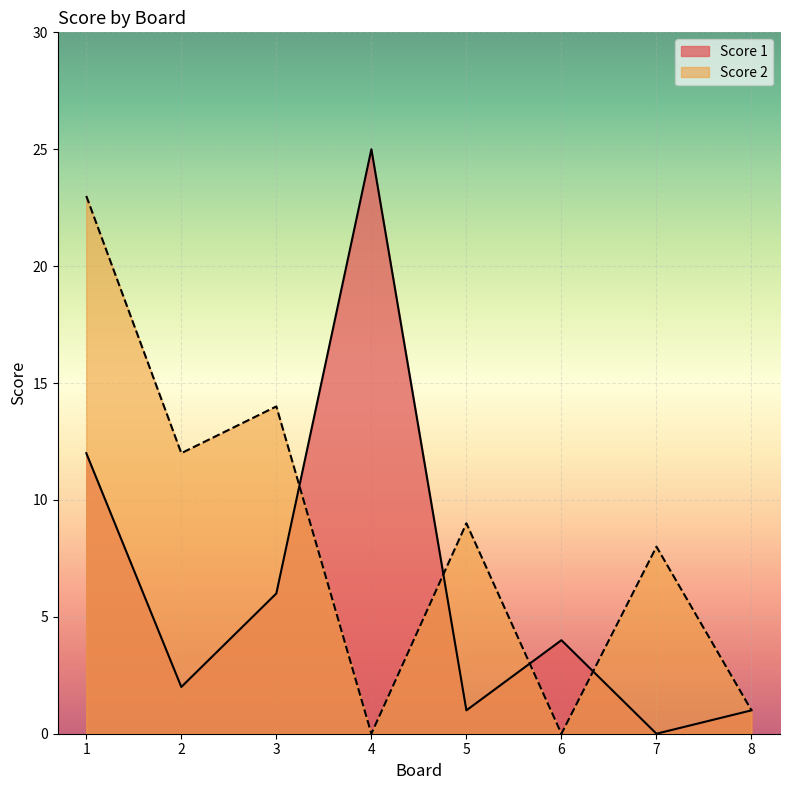

What is the maximum value shown in the chart?

25